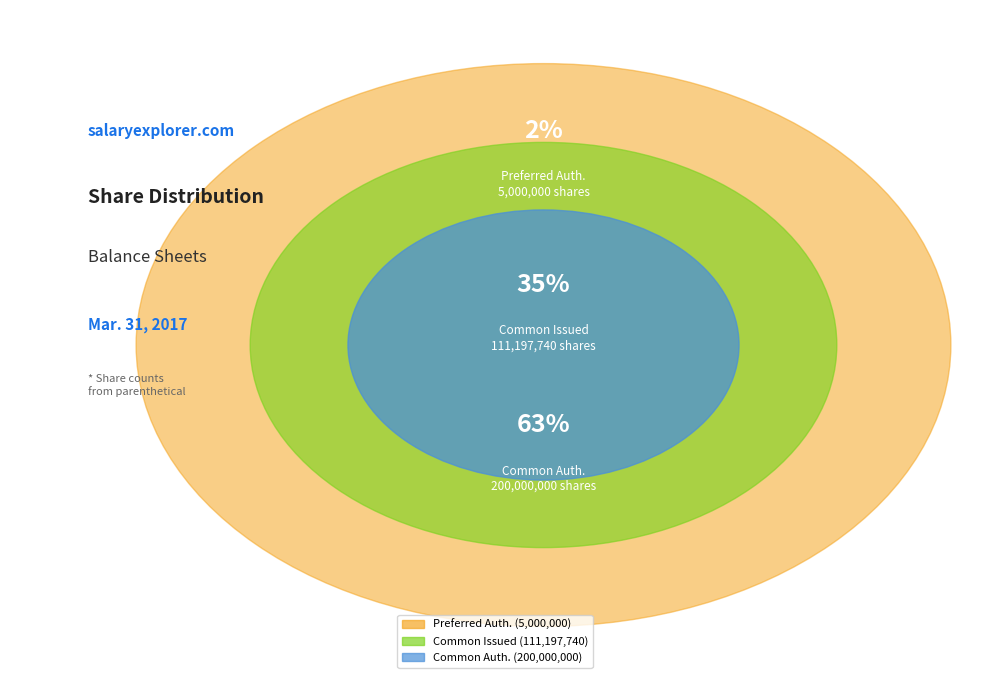

The Common stock, Issued shares slice represents 45% of the pie. True or false?

False